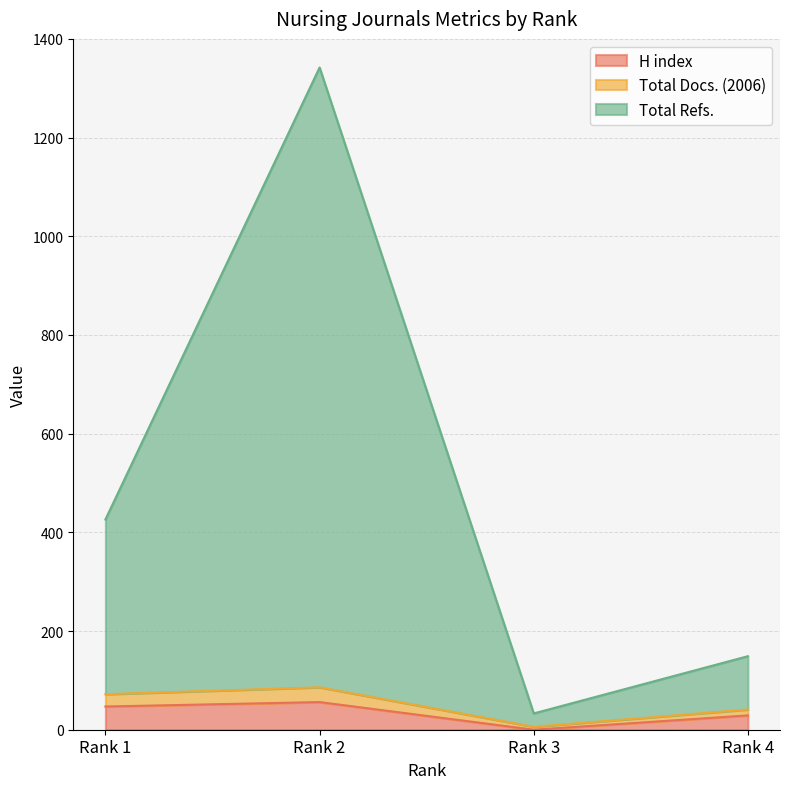

List the labels in order of Total Docs. (2006) value, smallest first.

Rank 3, Rank 4, Rank 1, Rank 2